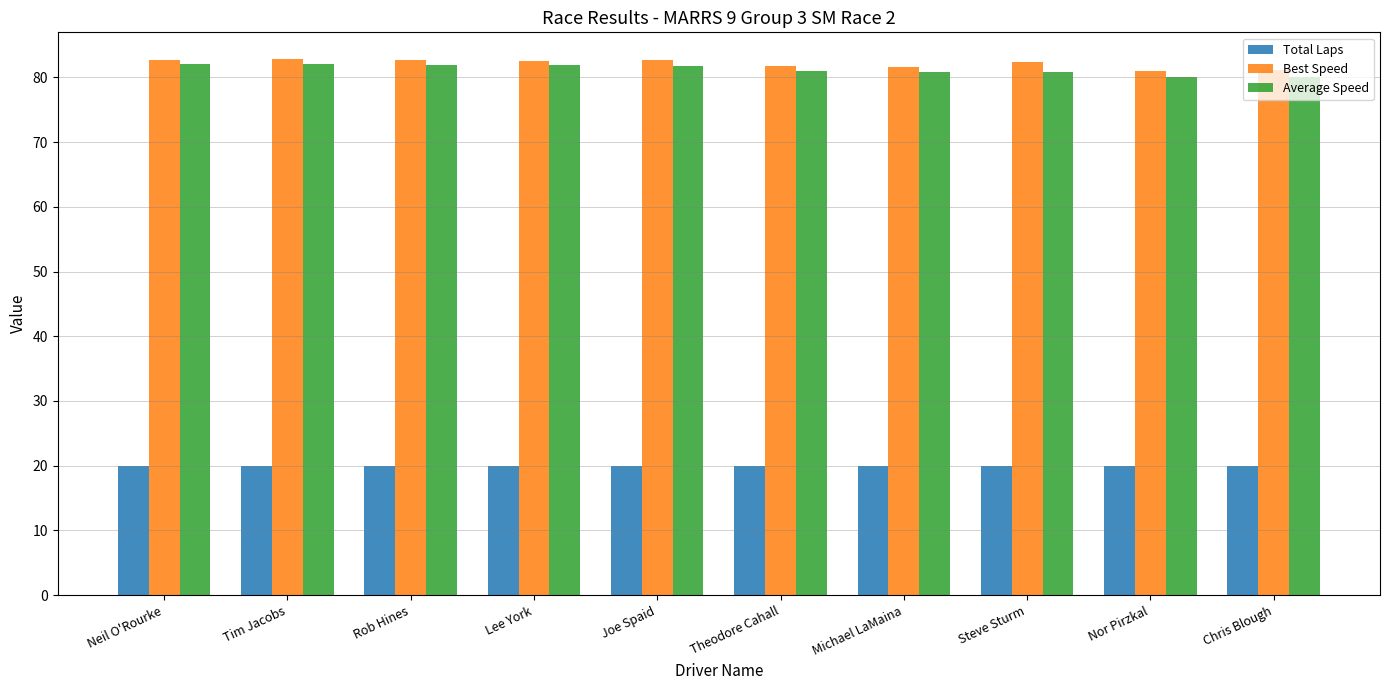

At how many categories does at least one series exceed 56?

10